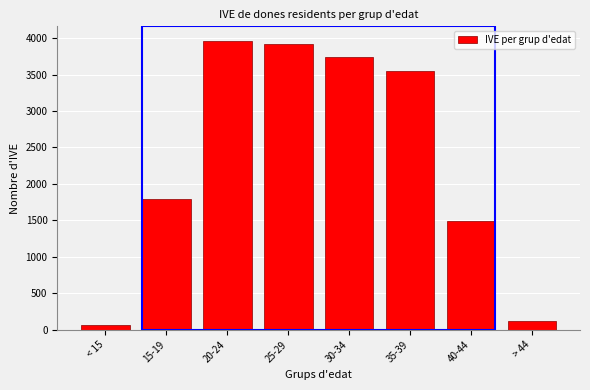

Reading right to left, transcribe all the data shown in this chart.

> 44=114	40-44=1486	35-39=3550	30-34=3736	25-29=3917	20-24=3963	15-19=1786	< 15=68